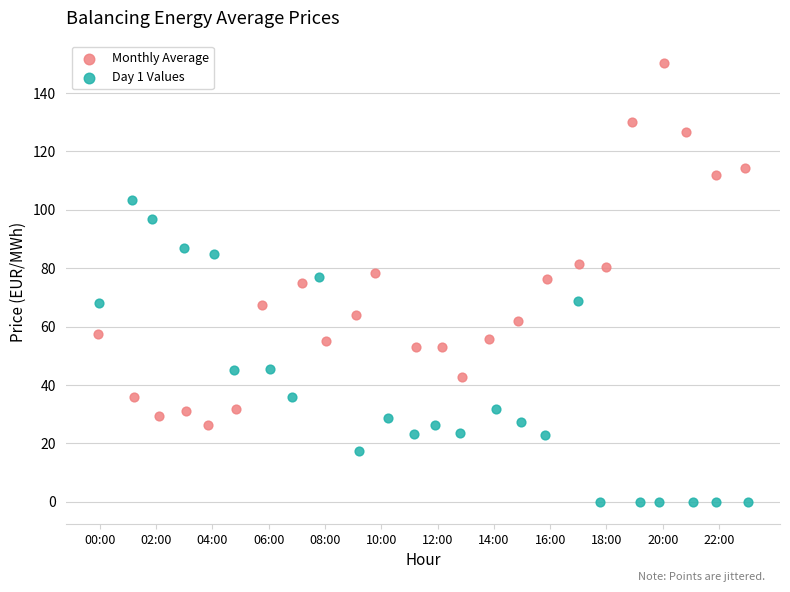

Which series reaches the minimum Y coordinate?

Day 1 Values